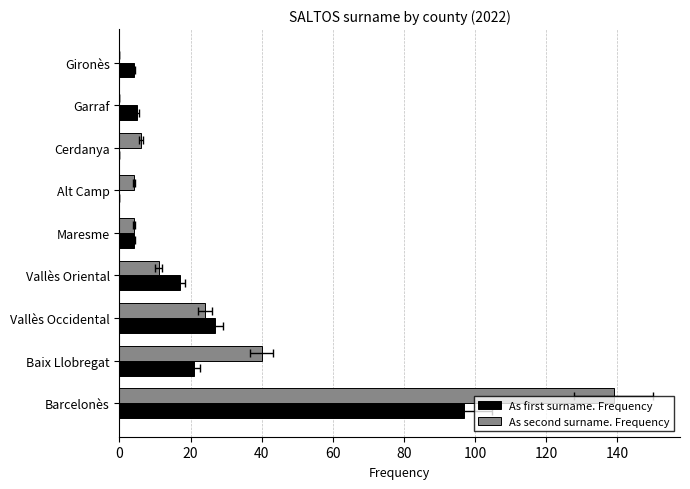

At how many categories does at least one series exceed 0?

9